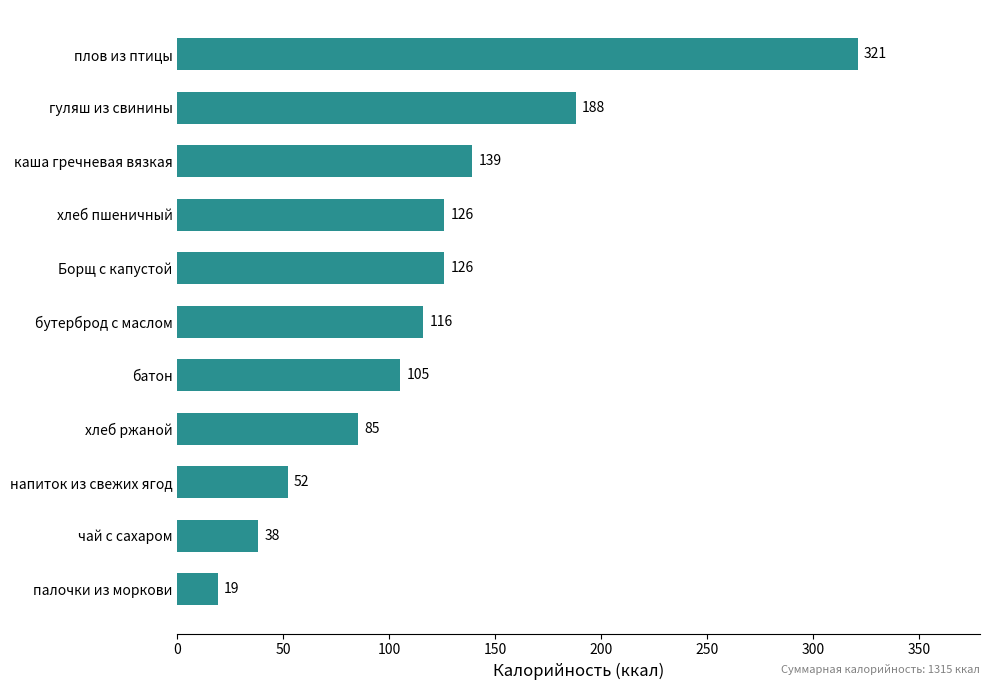

How many values are below 116?

5